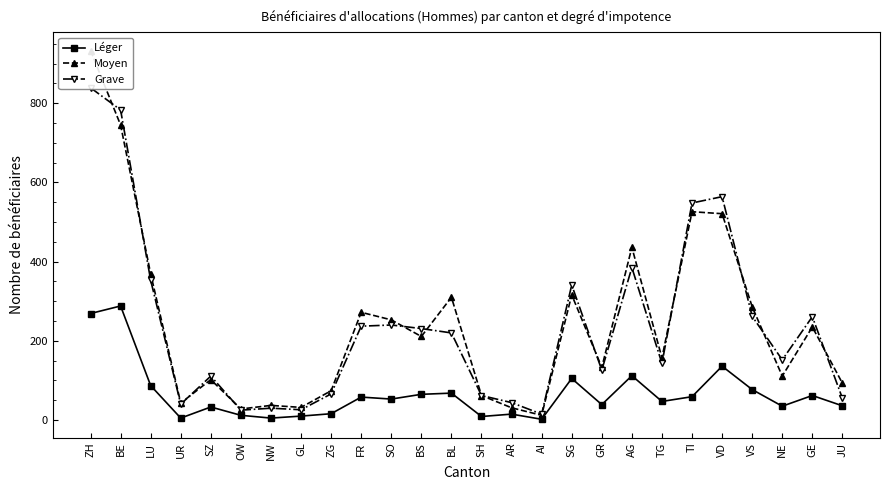

What is the label of the 10th point from the left?

FR